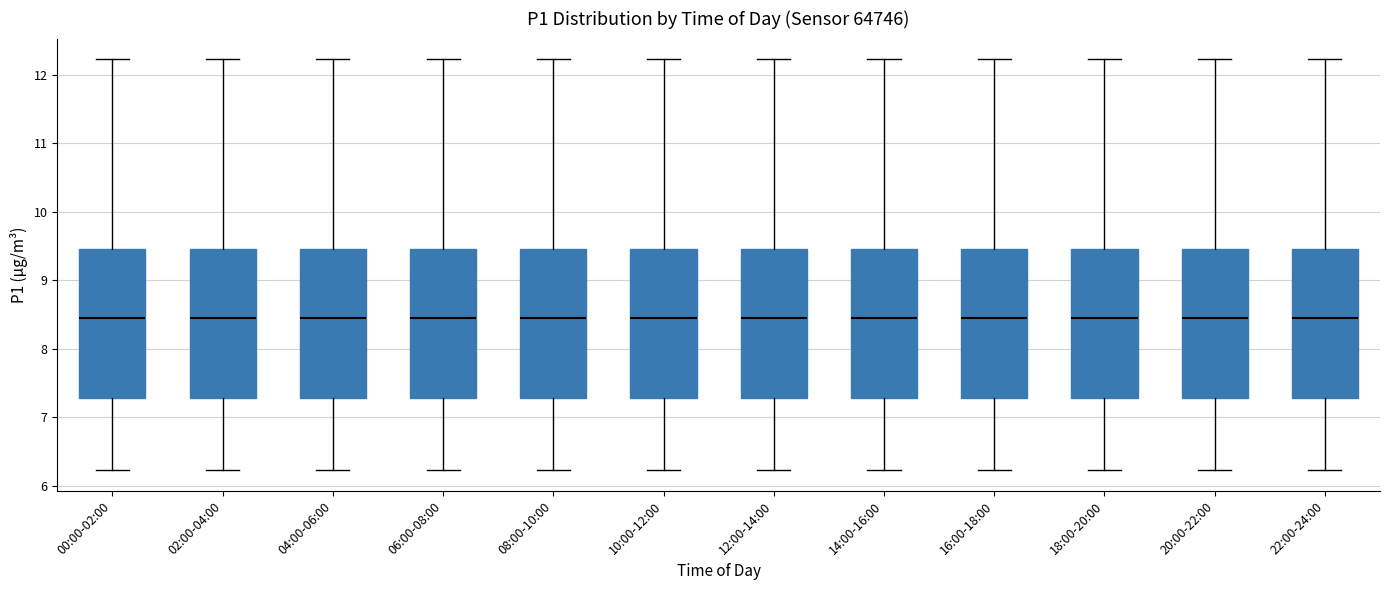

Where does the lower whisker of the box for 18:00-20:00 end on the y-axis? The values are not printed on the chart, so give them approximately, as read against the axis.

6.2